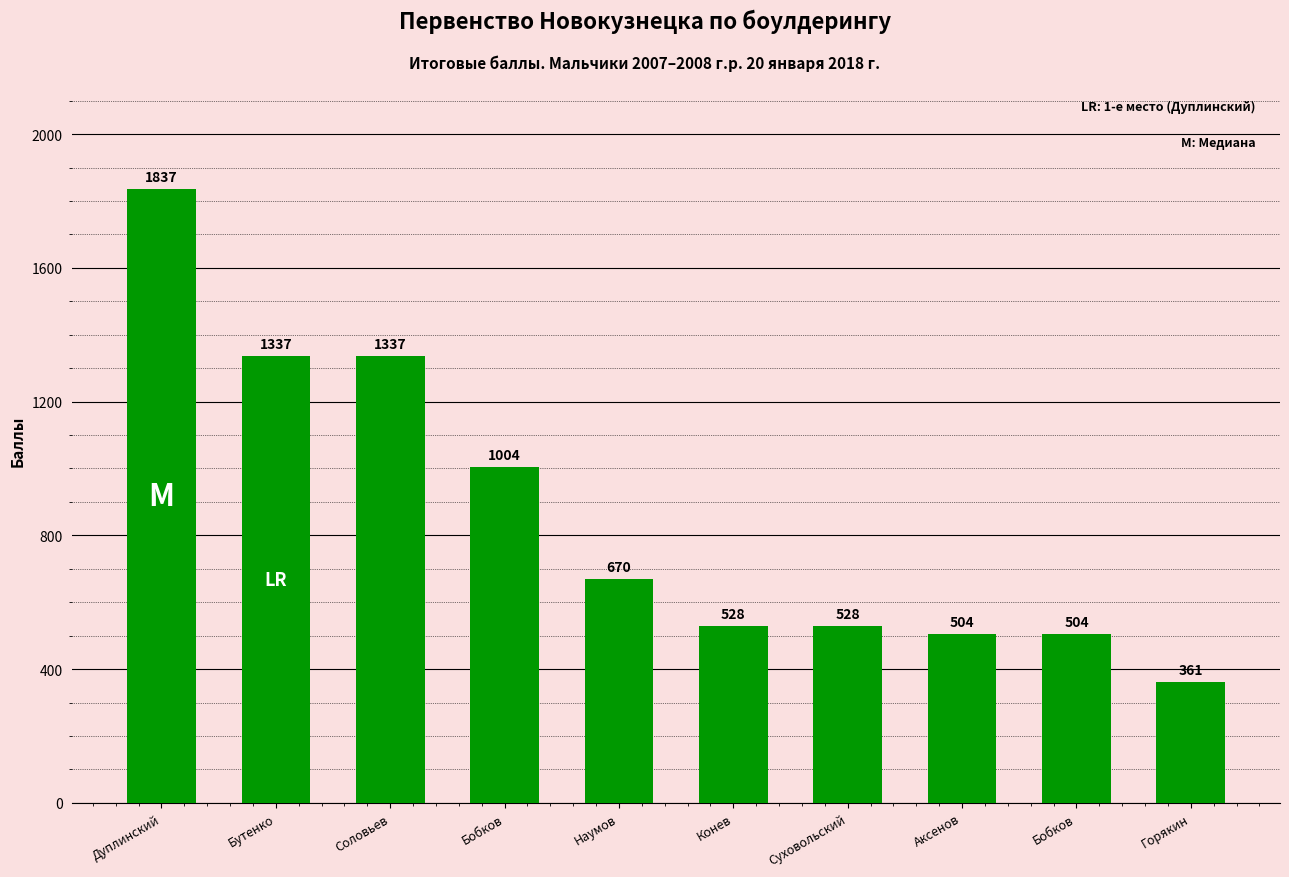

True or false: the data shows 288.3 at Аксенов.

False